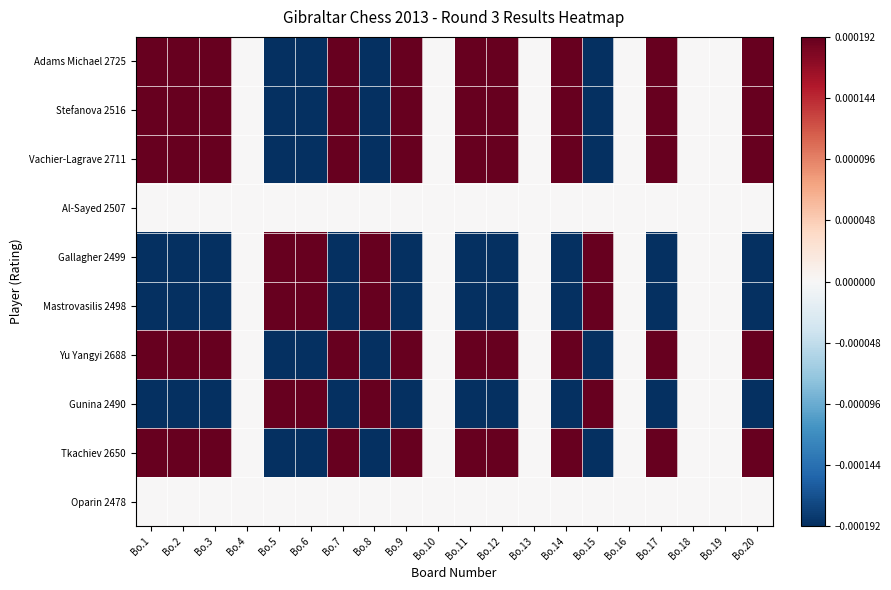

Reading left to right, transcribe all the data shown in this chart.

Adams Michael 2725: Bo.1=0.0	Bo.2=0.0	Bo.3=0.0	Bo.4=0.0	Bo.5=-0.0	Bo.6=-0.0	Bo.7=0.0	Bo.8=-0.0	Bo.9=0.0	Bo.10=0.0	Bo.11=0.0	Bo.12=0.0	Bo.13=0.0	Bo.14=0.0	Bo.15=-0.0	Bo.16=0.0	Bo.17=0.0	Bo.18=0.0	Bo.19=0.0	Bo.20=0.0
Stefanova 2516: Bo.1=0.0	Bo.2=0.0	Bo.3=0.0	Bo.4=0.0	Bo.5=-0.0	Bo.6=-0.0	Bo.7=0.0	Bo.8=-0.0	Bo.9=0.0	Bo.10=0.0	Bo.11=0.0	Bo.12=0.0	Bo.13=0.0	Bo.14=0.0	Bo.15=-0.0	Bo.16=0.0	Bo.17=0.0	Bo.18=0.0	Bo.19=0.0	Bo.20=0.0
Vachier-Lagrave 2711: Bo.1=0.0	Bo.2=0.0	Bo.3=0.0	Bo.4=0.0	Bo.5=-0.0	Bo.6=-0.0	Bo.7=0.0	Bo.8=-0.0	Bo.9=0.0	Bo.10=0.0	Bo.11=0.0	Bo.12=0.0	Bo.13=0.0	Bo.14=0.0	Bo.15=-0.0	Bo.16=0.0	Bo.17=0.0	Bo.18=0.0	Bo.19=0.0	Bo.20=0.0
Al-Sayed 2507: Bo.1=0.0	Bo.2=0.0	Bo.3=0.0	Bo.4=0.0	Bo.5=0.0	Bo.6=0.0	Bo.7=0.0	Bo.8=0.0	Bo.9=0.0	Bo.10=0.0	Bo.11=0.0	Bo.12=0.0	Bo.13=0.0	Bo.14=0.0	Bo.15=0.0	Bo.16=0.0	Bo.17=0.0	Bo.18=0.0	Bo.19=0.0	Bo.20=0.0
Gallagher 2499: Bo.1=-0.0	Bo.2=-0.0	Bo.3=-0.0	Bo.4=0.0	Bo.5=0.0	Bo.6=0.0	Bo.7=-0.0	Bo.8=0.0	Bo.9=-0.0	Bo.10=0.0	Bo.11=-0.0	Bo.12=-0.0	Bo.13=0.0	Bo.14=-0.0	Bo.15=0.0	Bo.16=0.0	Bo.17=-0.0	Bo.18=0.0	Bo.19=0.0	Bo.20=-0.0
Mastrovasilis 2498: Bo.1=-0.0	Bo.2=-0.0	Bo.3=-0.0	Bo.4=0.0	Bo.5=0.0	Bo.6=0.0	Bo.7=-0.0	Bo.8=0.0	Bo.9=-0.0	Bo.10=0.0	Bo.11=-0.0	Bo.12=-0.0	Bo.13=0.0	Bo.14=-0.0	Bo.15=0.0	Bo.16=0.0	Bo.17=-0.0	Bo.18=0.0	Bo.19=0.0	Bo.20=-0.0
Yu Yangyi 2688: Bo.1=0.0	Bo.2=0.0	Bo.3=0.0	Bo.4=0.0	Bo.5=-0.0	Bo.6=-0.0	Bo.7=0.0	Bo.8=-0.0	Bo.9=0.0	Bo.10=0.0	Bo.11=0.0	Bo.12=0.0	Bo.13=0.0	Bo.14=0.0	Bo.15=-0.0	Bo.16=0.0	Bo.17=0.0	Bo.18=0.0	Bo.19=0.0	Bo.20=0.0
Gunina 2490: Bo.1=-0.0	Bo.2=-0.0	Bo.3=-0.0	Bo.4=0.0	Bo.5=0.0	Bo.6=0.0	Bo.7=-0.0	Bo.8=0.0	Bo.9=-0.0	Bo.10=0.0	Bo.11=-0.0	Bo.12=-0.0	Bo.13=0.0	Bo.14=-0.0	Bo.15=0.0	Bo.16=0.0	Bo.17=-0.0	Bo.18=0.0	Bo.19=0.0	Bo.20=-0.0
Tkachiev 2650: Bo.1=0.0	Bo.2=0.0	Bo.3=0.0	Bo.4=0.0	Bo.5=-0.0	Bo.6=-0.0	Bo.7=0.0	Bo.8=-0.0	Bo.9=0.0	Bo.10=0.0	Bo.11=0.0	Bo.12=0.0	Bo.13=0.0	Bo.14=0.0	Bo.15=-0.0	Bo.16=0.0	Bo.17=0.0	Bo.18=0.0	Bo.19=0.0	Bo.20=0.0
Oparin 2478: Bo.1=0.0	Bo.2=0.0	Bo.3=0.0	Bo.4=0.0	Bo.5=0.0	Bo.6=0.0	Bo.7=0.0	Bo.8=0.0	Bo.9=0.0	Bo.10=0.0	Bo.11=0.0	Bo.12=0.0	Bo.13=0.0	Bo.14=0.0	Bo.15=0.0	Bo.16=0.0	Bo.17=0.0	Bo.18=0.0	Bo.19=0.0	Bo.20=0.0